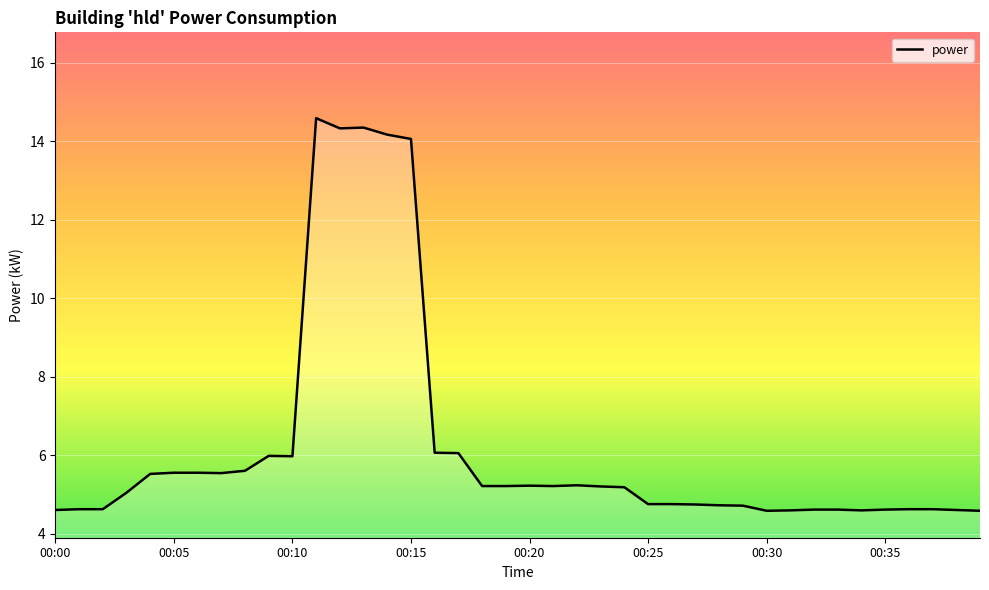

What is the difference between the maximum and minimum values?

10.0